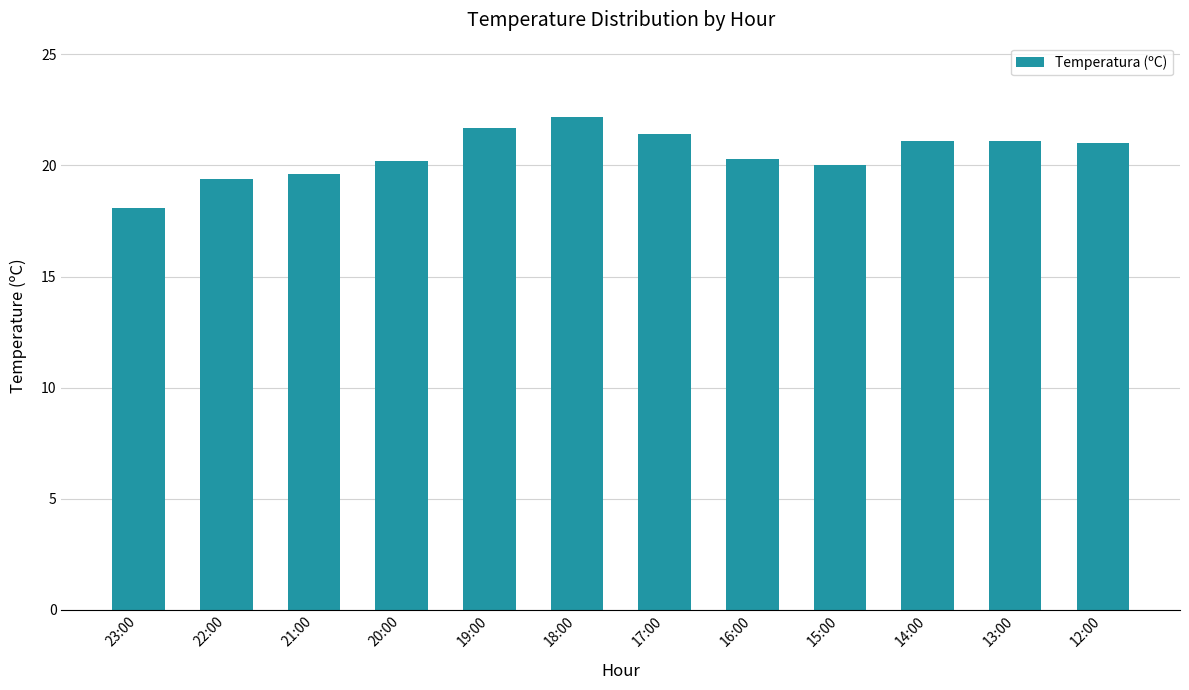

What is the approximate value at 15:00?

20.0